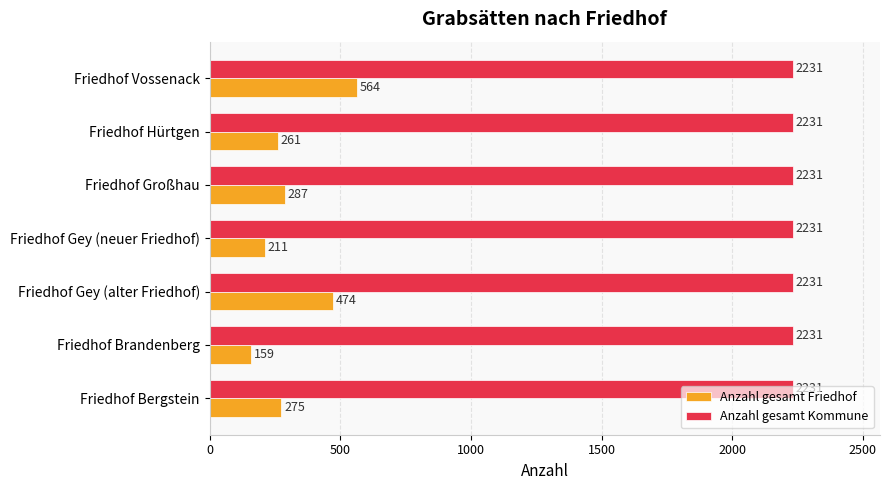

Where is Anzahl gesamt Friedhof nearest to the value 361?

Friedhof Großhau